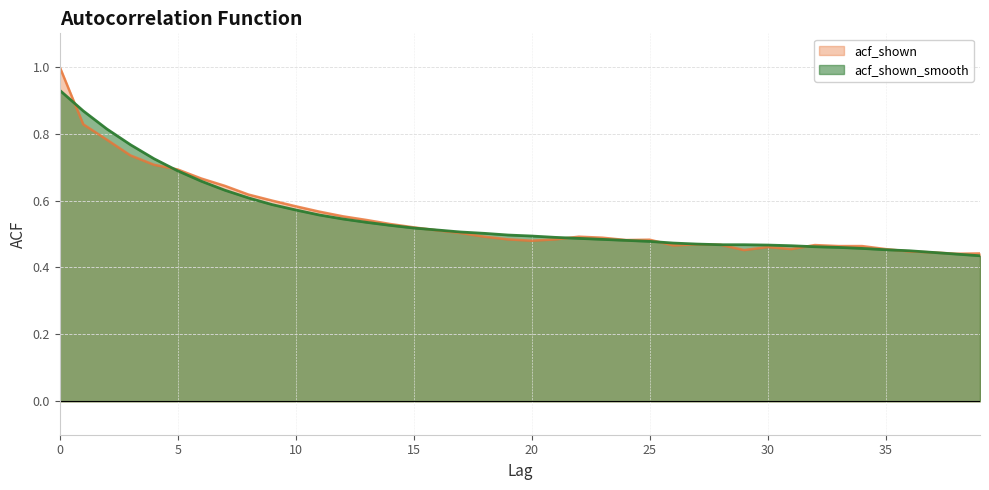

What are all the series names shown in the legend?

acf_shown, acf_shown_smooth